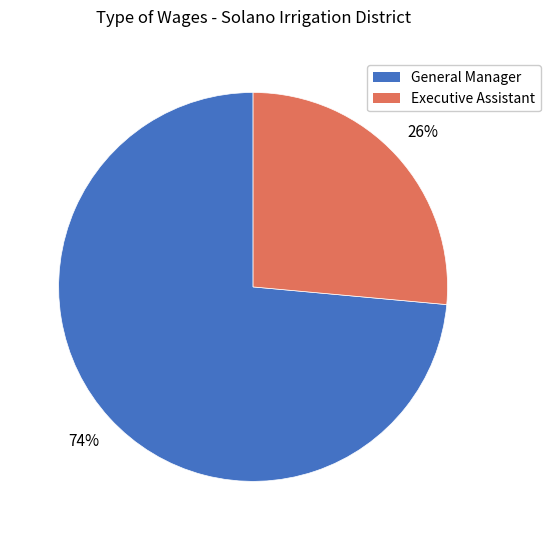

Is the sum of General Manager and Executive Assistant greater than half?

Yes